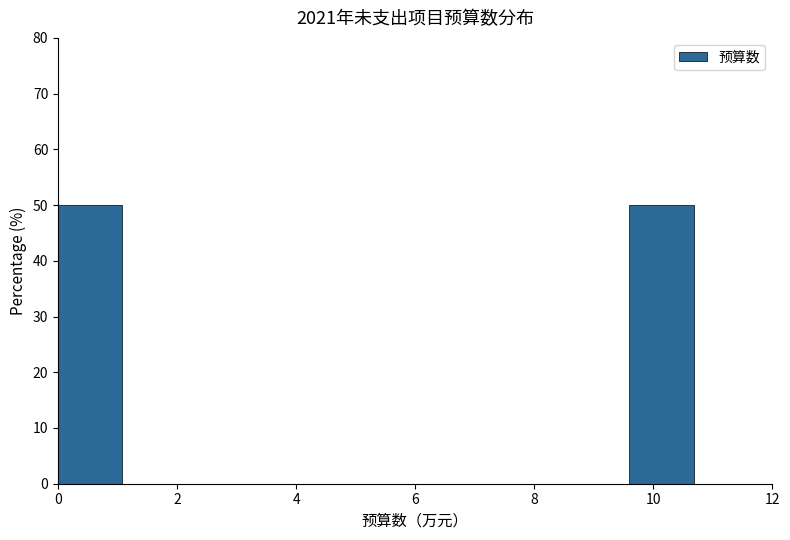

Reading left to right, transcribe this chart: for each bar, give the range it covers on the x-axis and its height. The values are not printed on the chart, so give them approximately, as read against the axis.

0.0 to 1.2: 50
1.2 to 2.4: 0
2.4 to 3.6: 0
3.6 to 4.8: 0
4.8 to 6.0: 0
6.0 to 7.2: 0
7.2 to 8.4: 0
8.4 to 9.6: 0
9.6 to 10.8: 50
10.8 to 12.0: 0